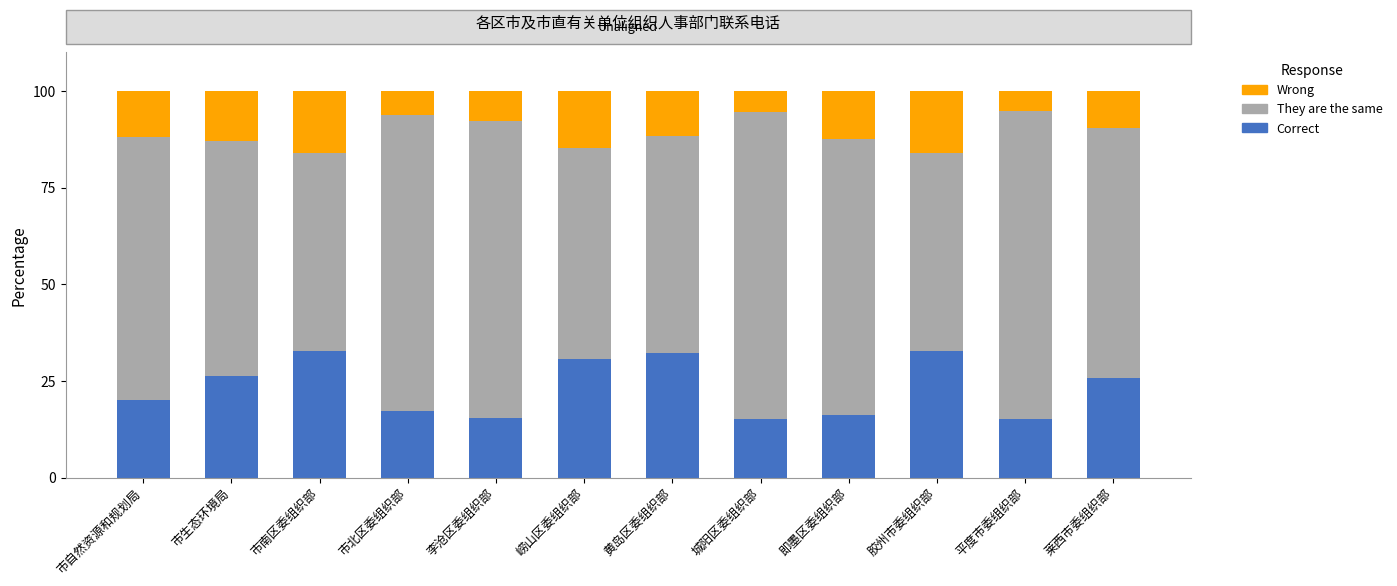

What is the total value across all series at 市自然资源和规划局?

100.0